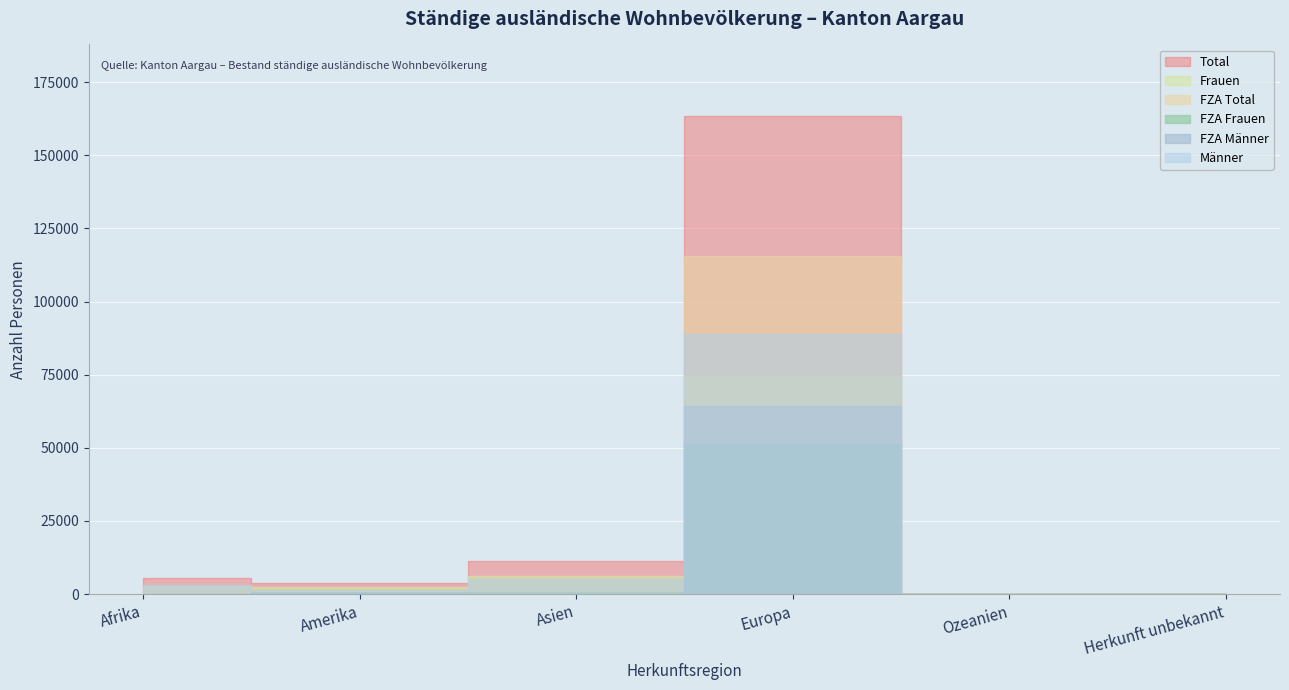

Which series has the largest range (max minus min)?

Total